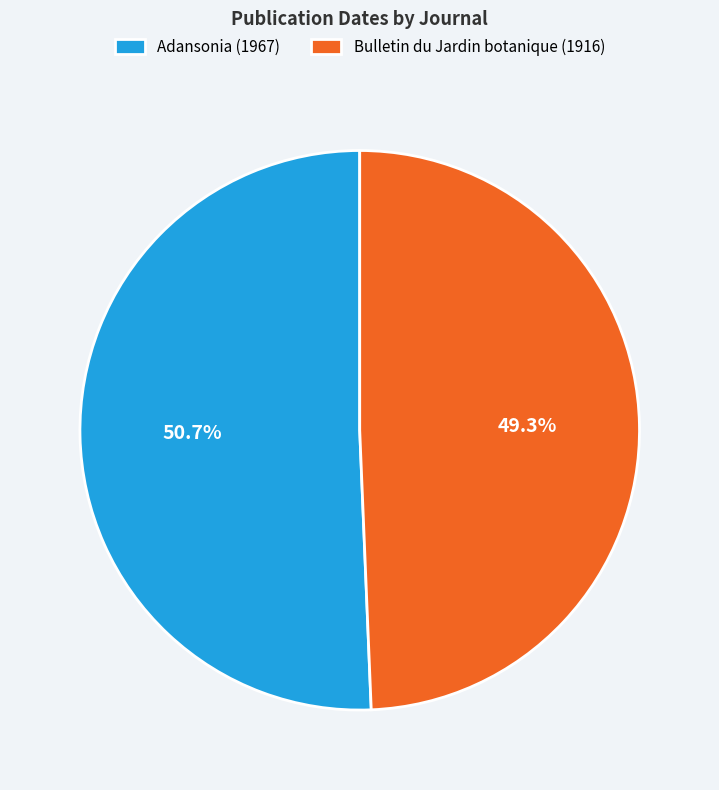

Which has a higher value, Bulletin du Jardin botanique (1916) or Adansonia (1967)?

Adansonia (1967)